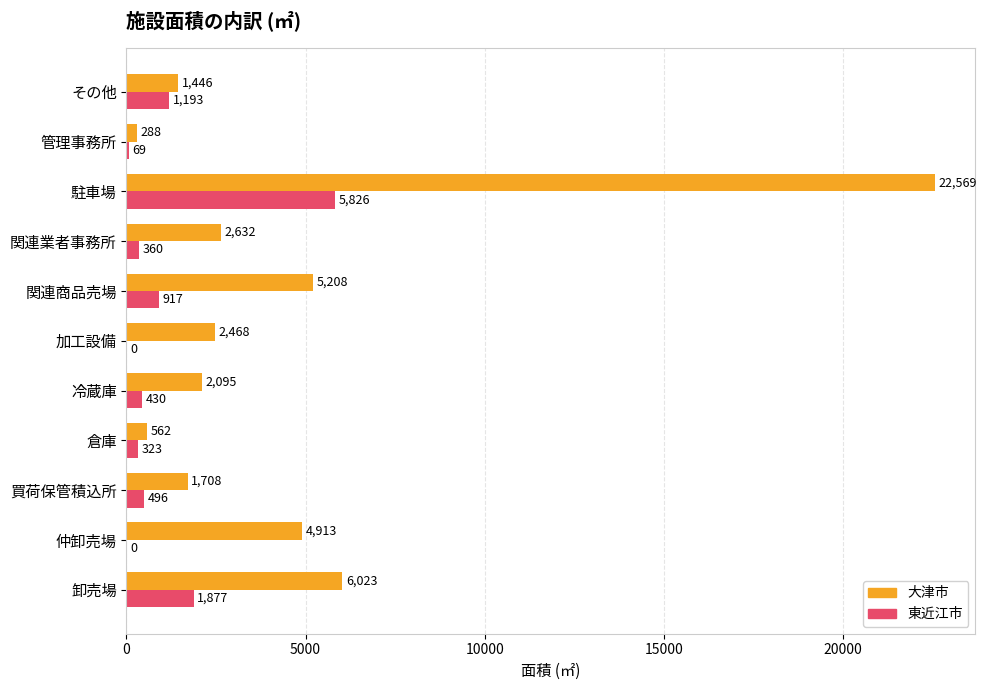

Which label corresponds to the largest value in the chart?

駐車場